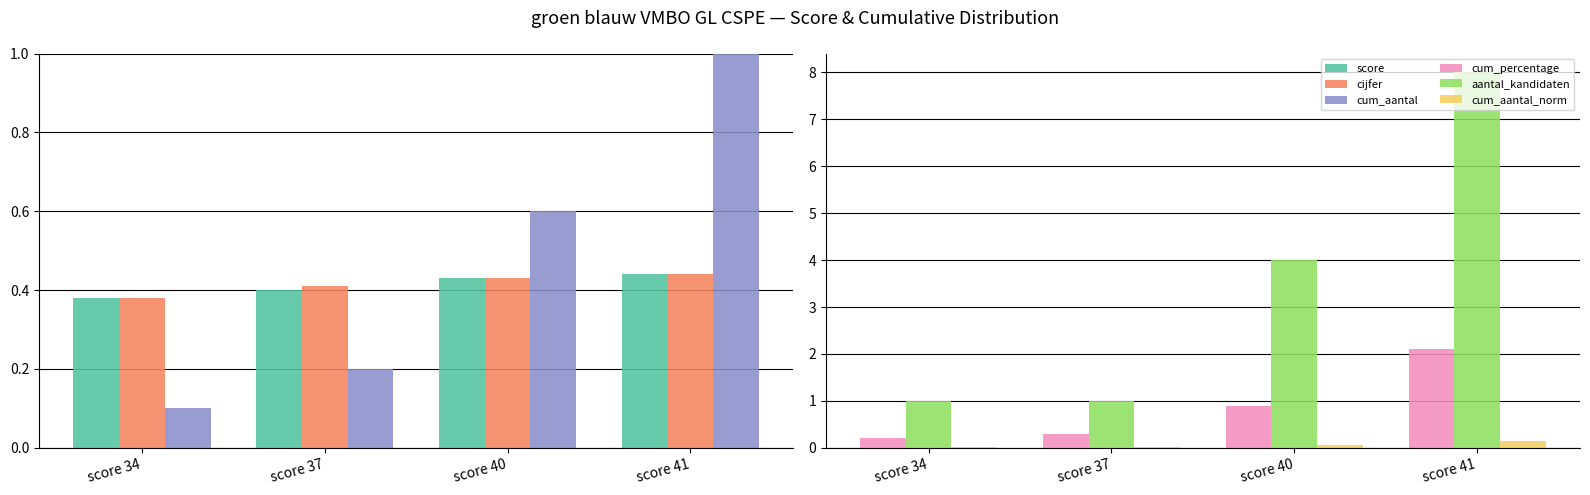

Which series has the largest total across all categories?

aantal_kandidaten